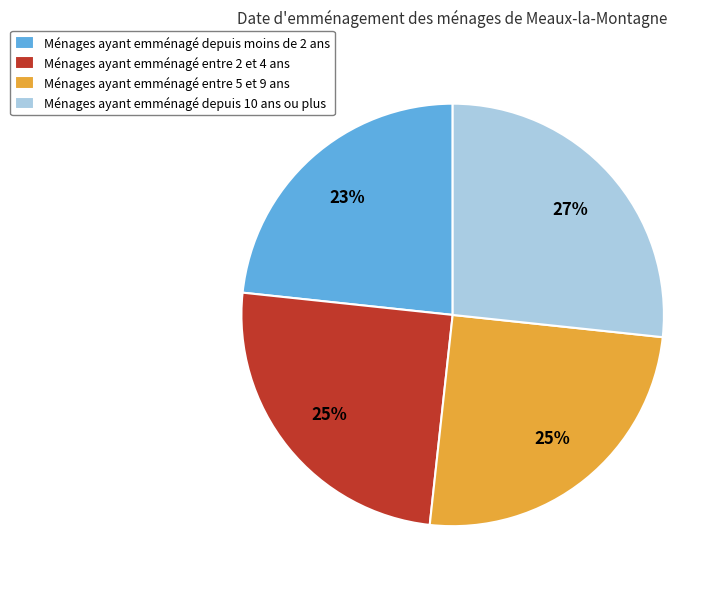

The Ménages ayant emménagé depuis 10 ans ou plus slice represents 35% of the pie. True or false?

False